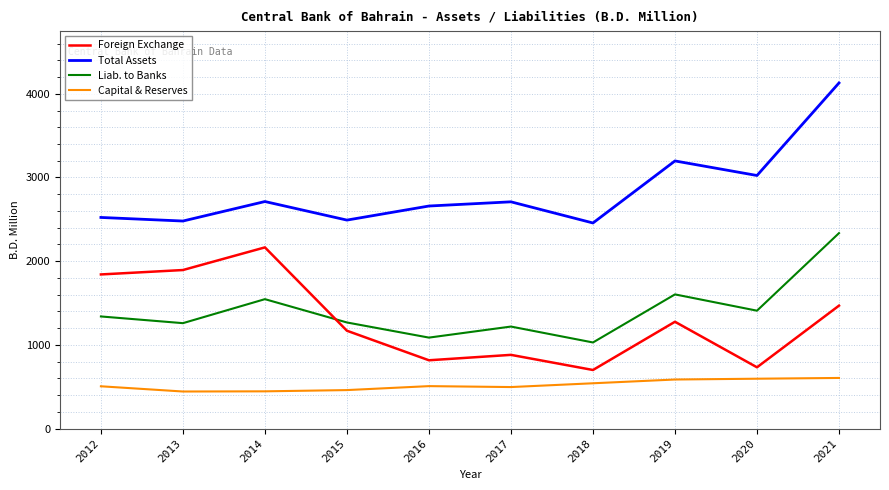

What is the greatest value displayed?

4129.6